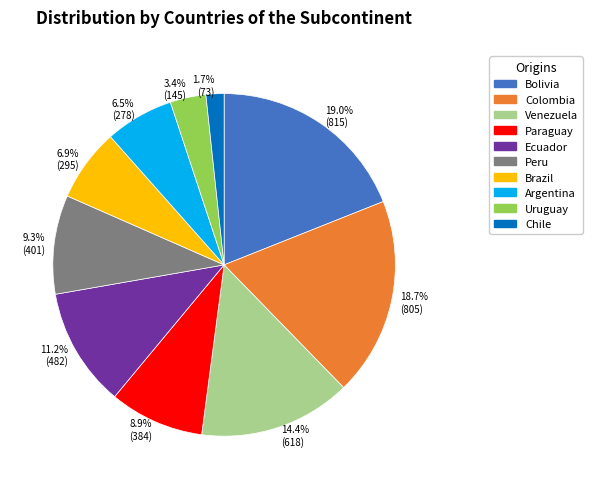

How much of the chart is everything except Paraguay?

91.1%